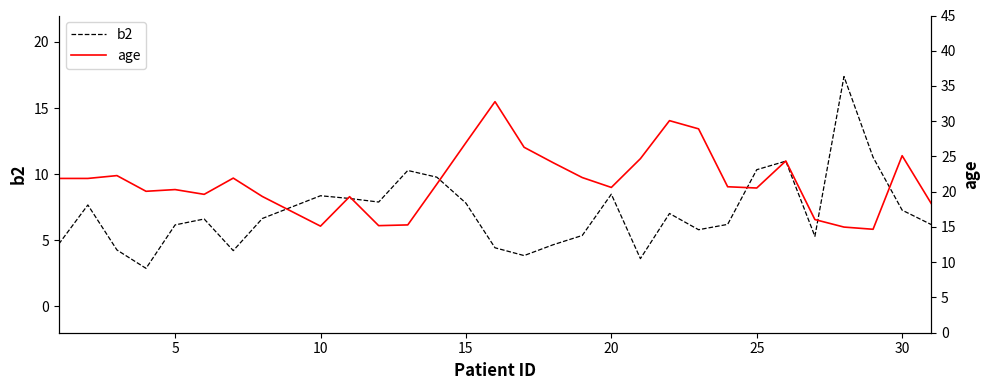

What is the minimum value shown in the chart?

2.9